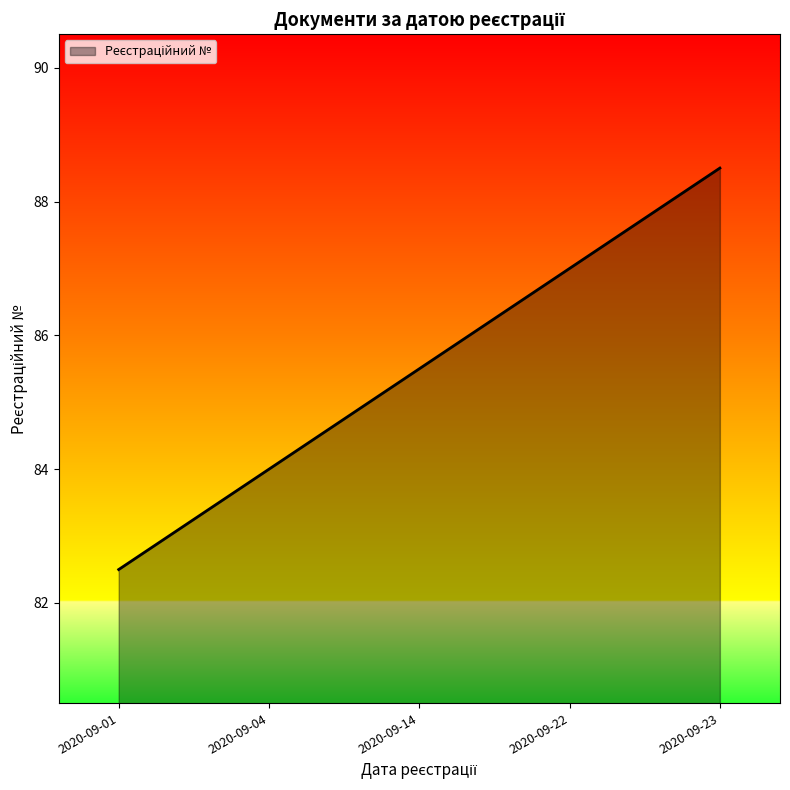

What is the difference between the values at 2020-09-01 and 2020-09-14?

3.0